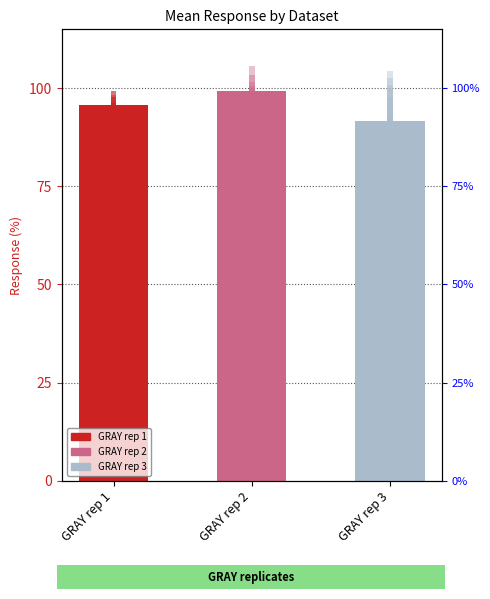

What is the value of the 1st bar from the left?

95.8